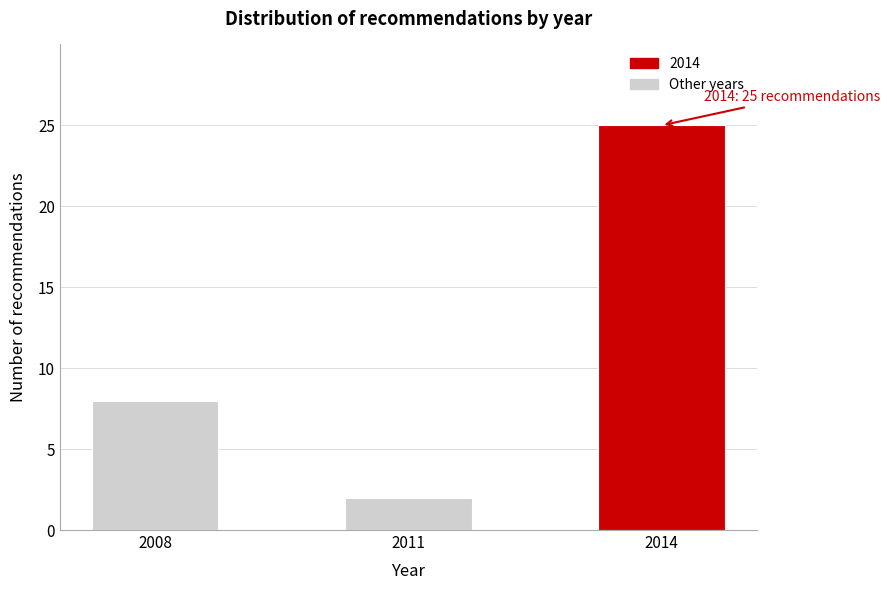

Reading right to left, transcribe all the data shown in this chart.

25	2	8